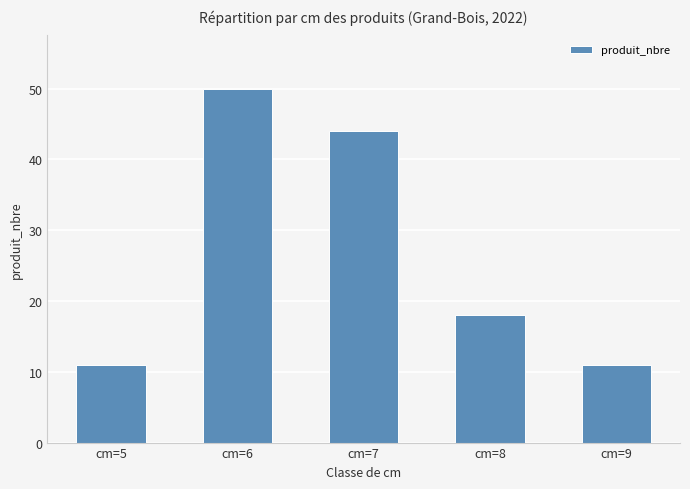

How many data points does each series have?

5